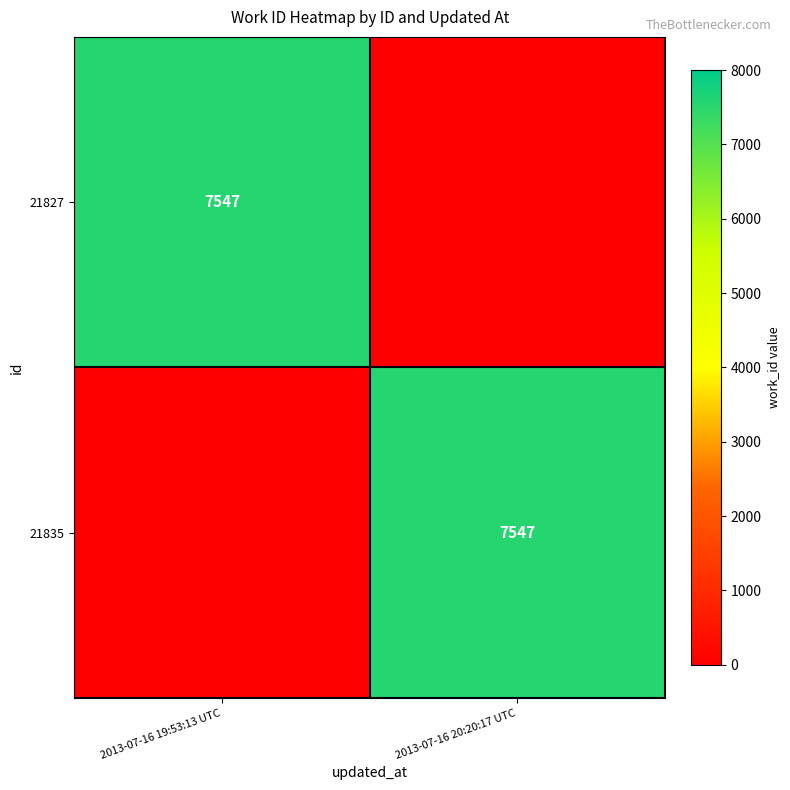

True or false: 21827 has a value of 11514 at 2013-07-16 19:53:13 UTC.

False